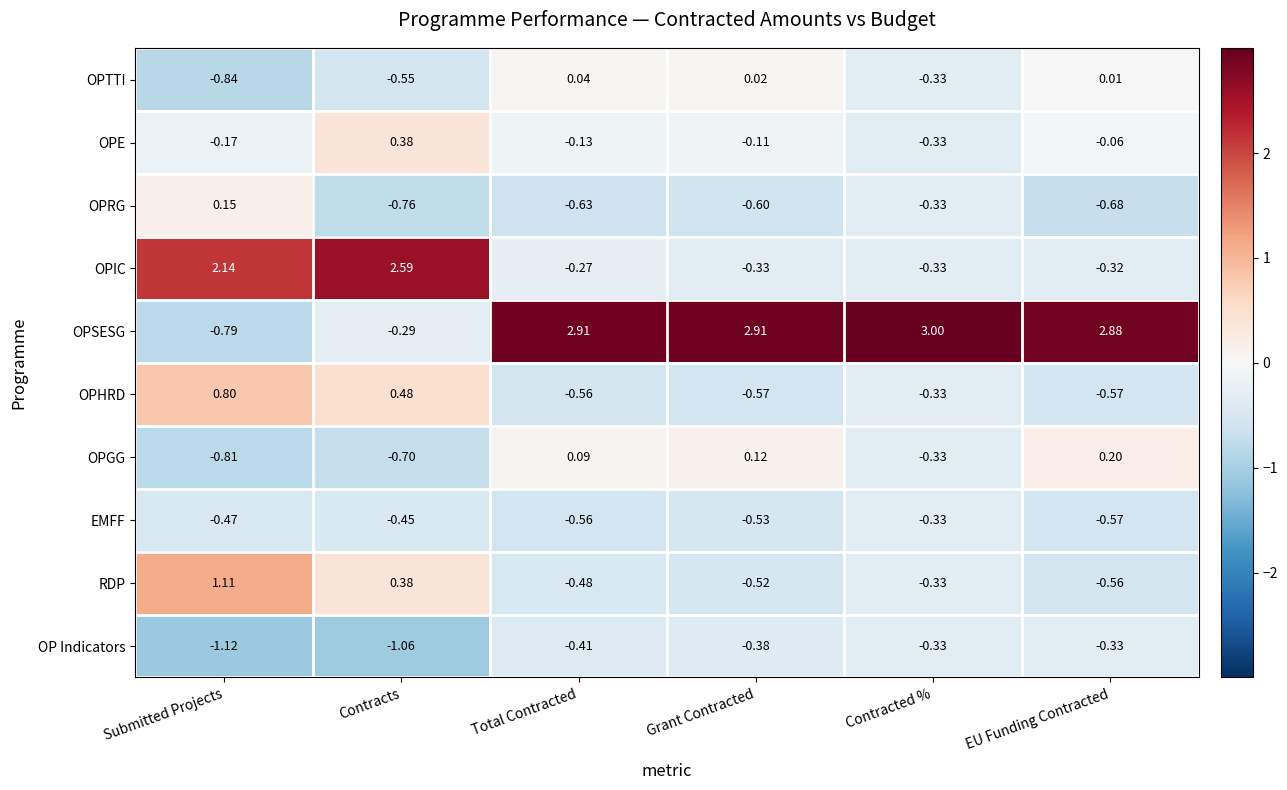

Which series has the largest range (max minus min)?

OPSESG